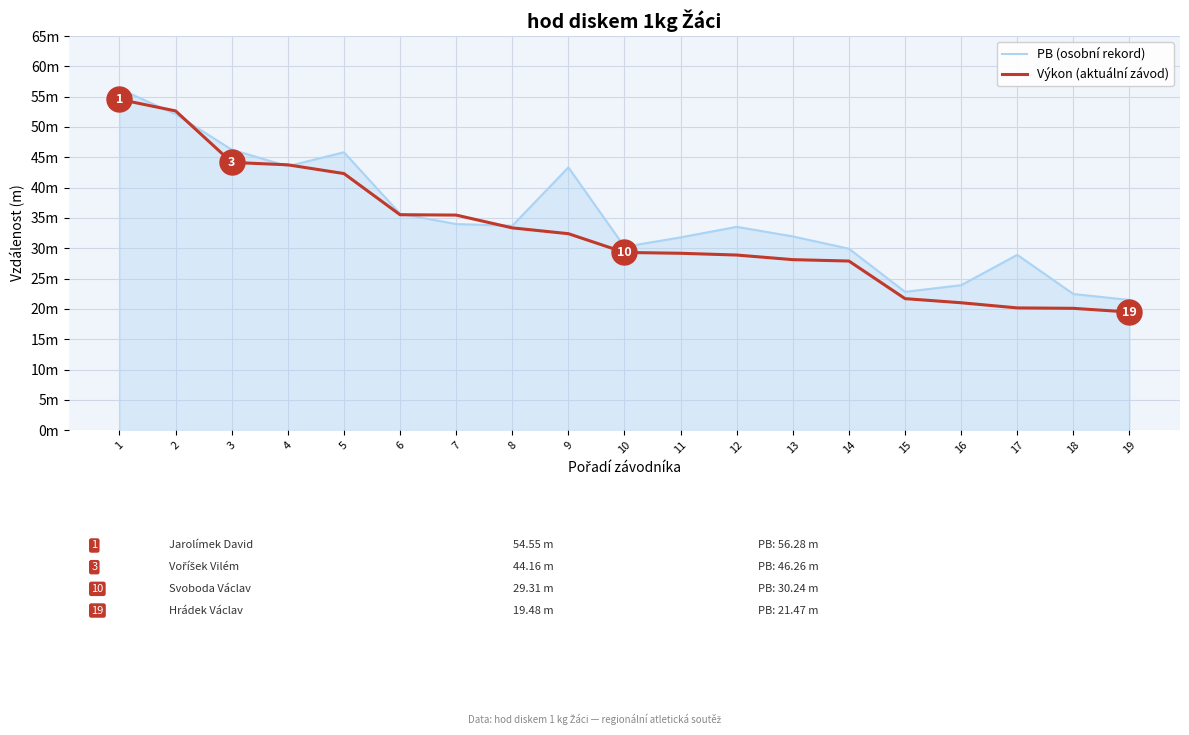

At which category does PB (osobní rekord) reach its first local peak?

5